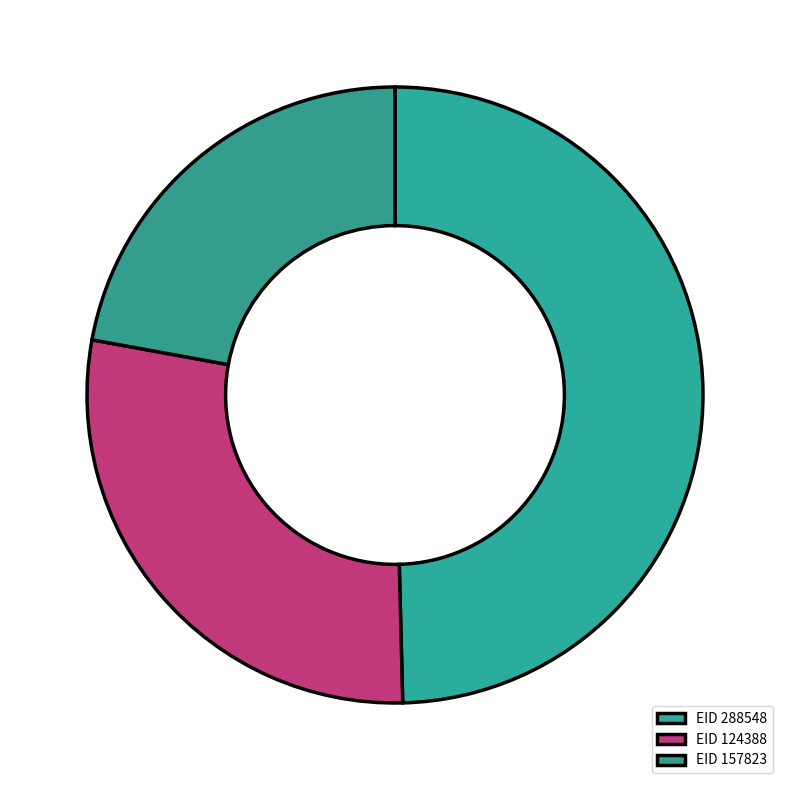

How many slices are in this pie chart?

3